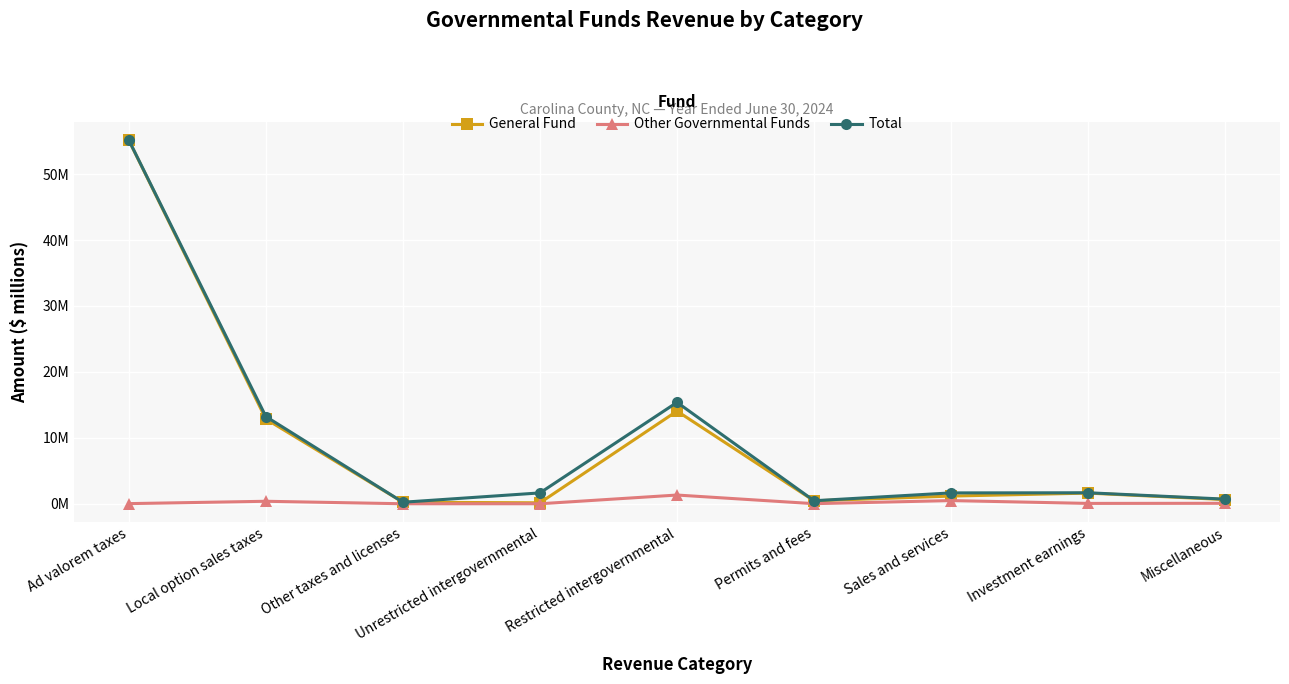

Which category has the highest value in the Total series?

Ad valorem taxes